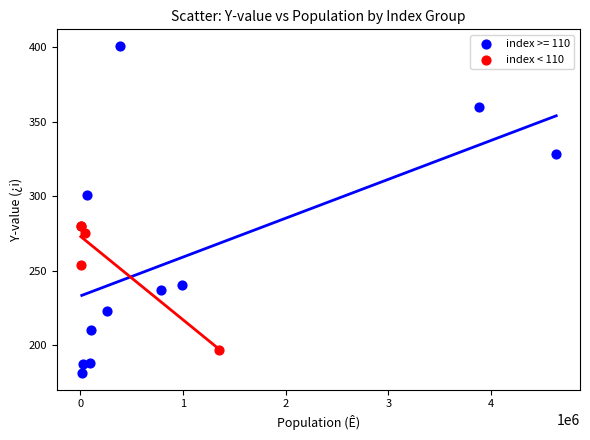

Which series contains the highest Y value?

index >= 110